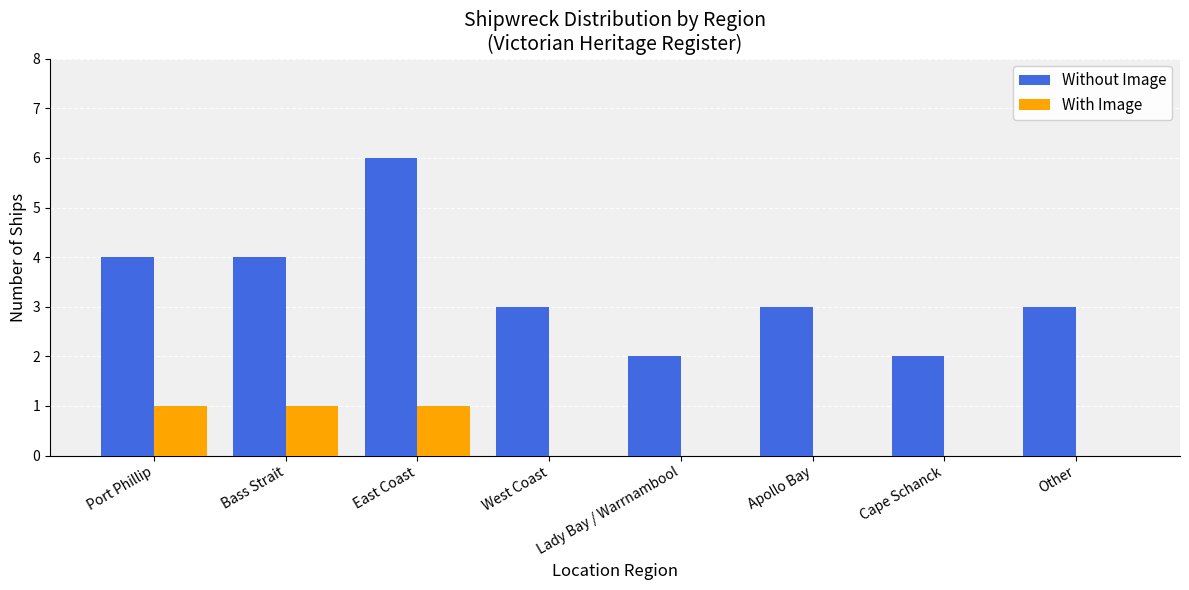

Read the Without Image value at Port Phillip.

4